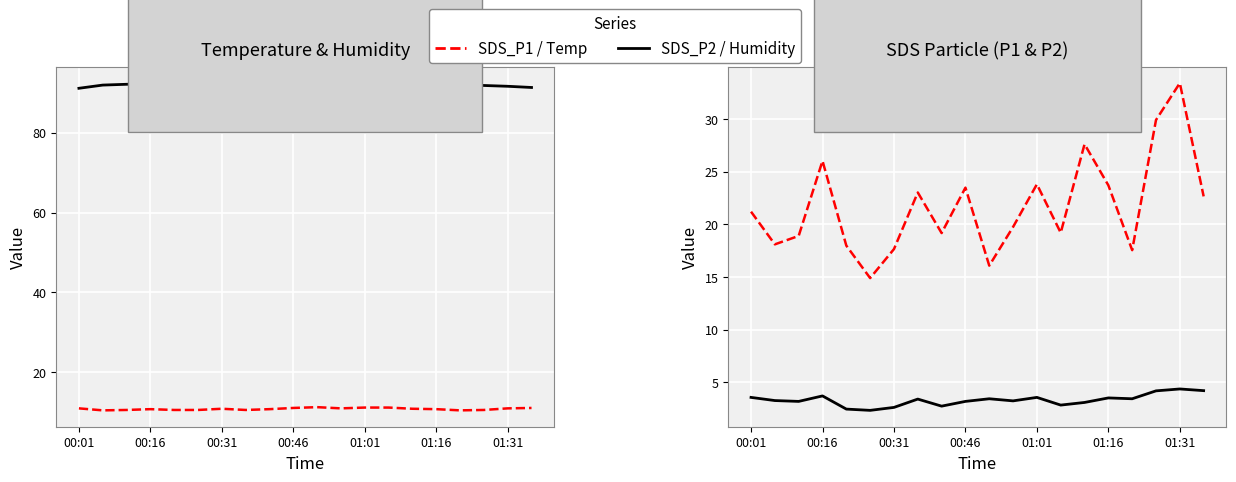

Which has a higher value, 01:16 or 00:31?

01:16